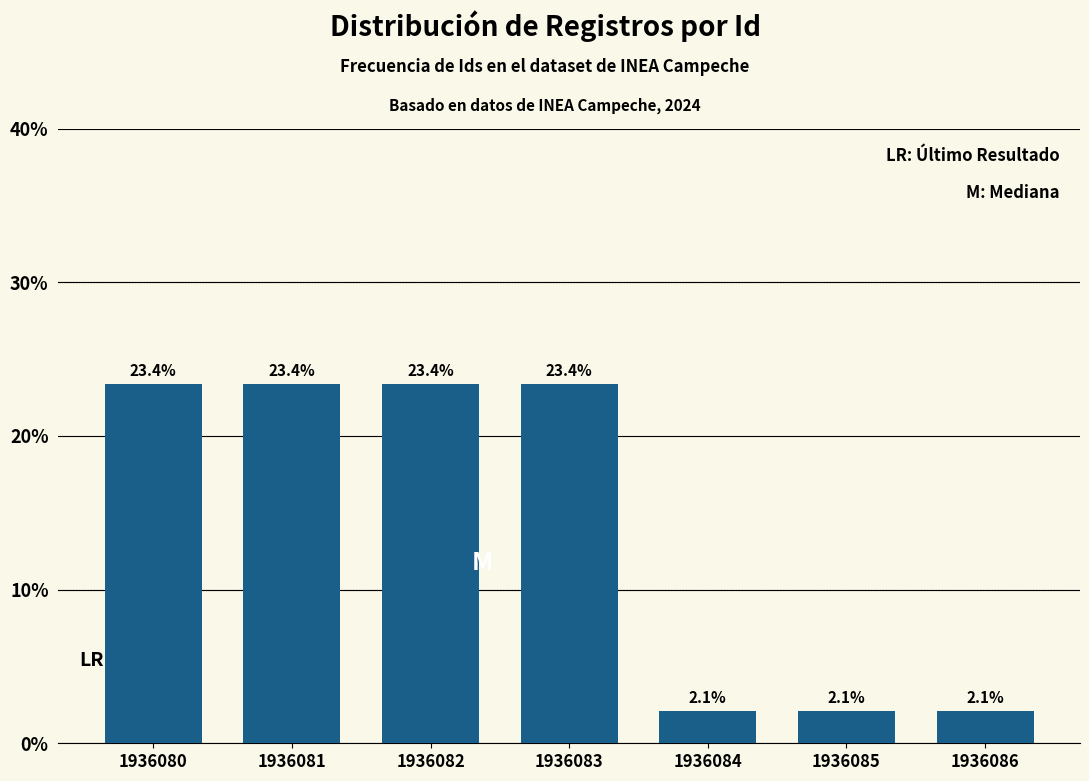

Reading left to right, what are all the values shown in this chart?

23.4	23.4	23.4	23.4	2.1	2.1	2.1